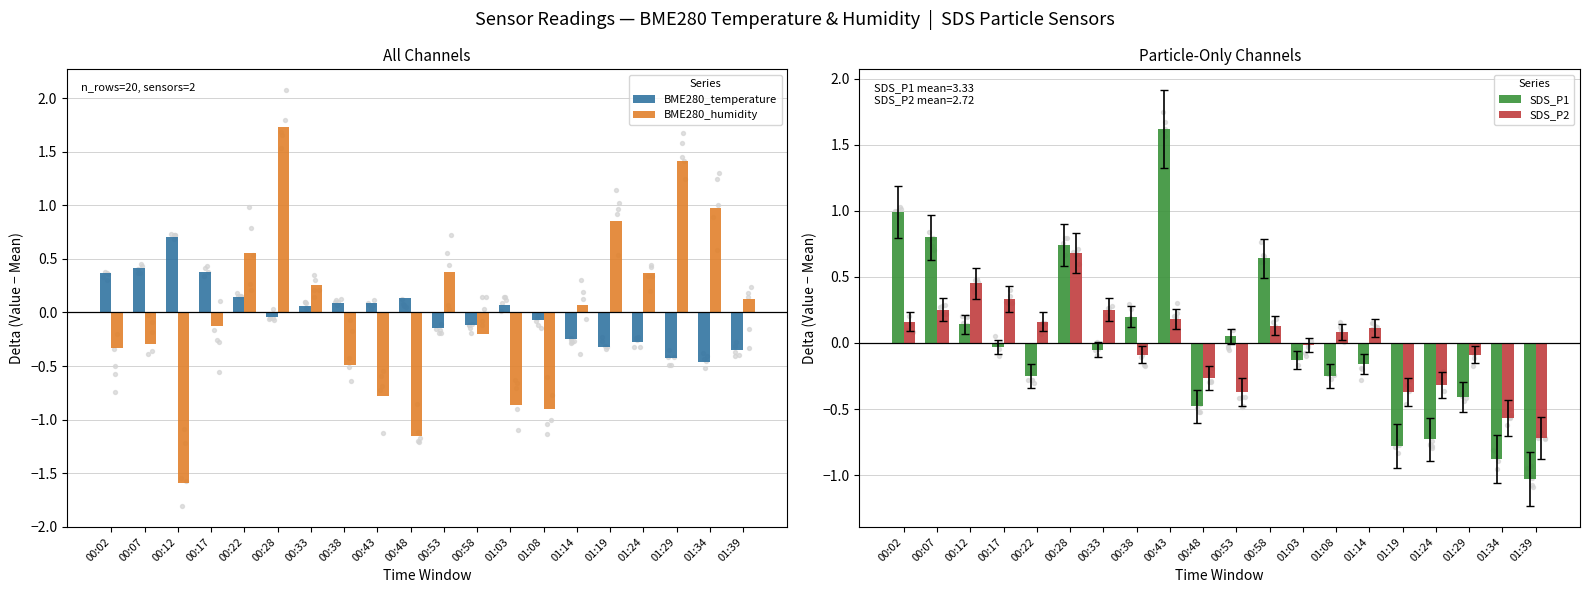

What is the total value across all series at 00:22?

0.6